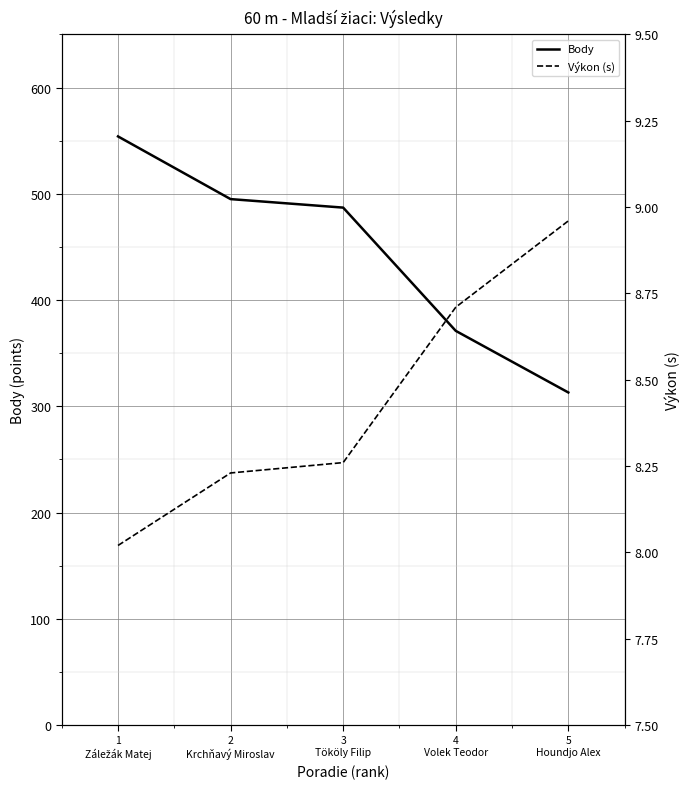

Does the chart display data point markers on the line(s)?

No